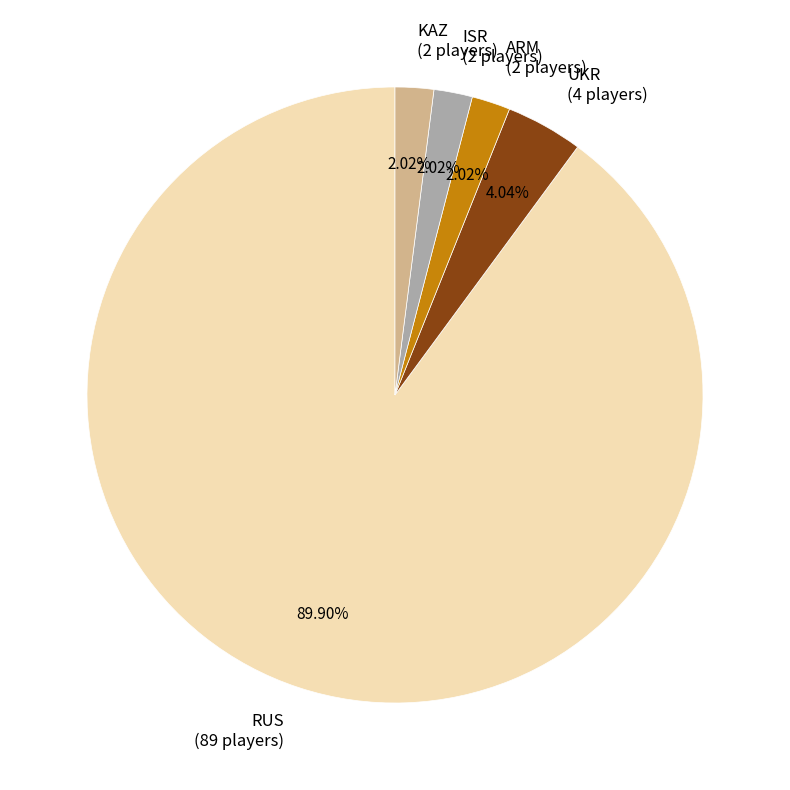

Combined, do ARM and ISR account for over 50%?

No